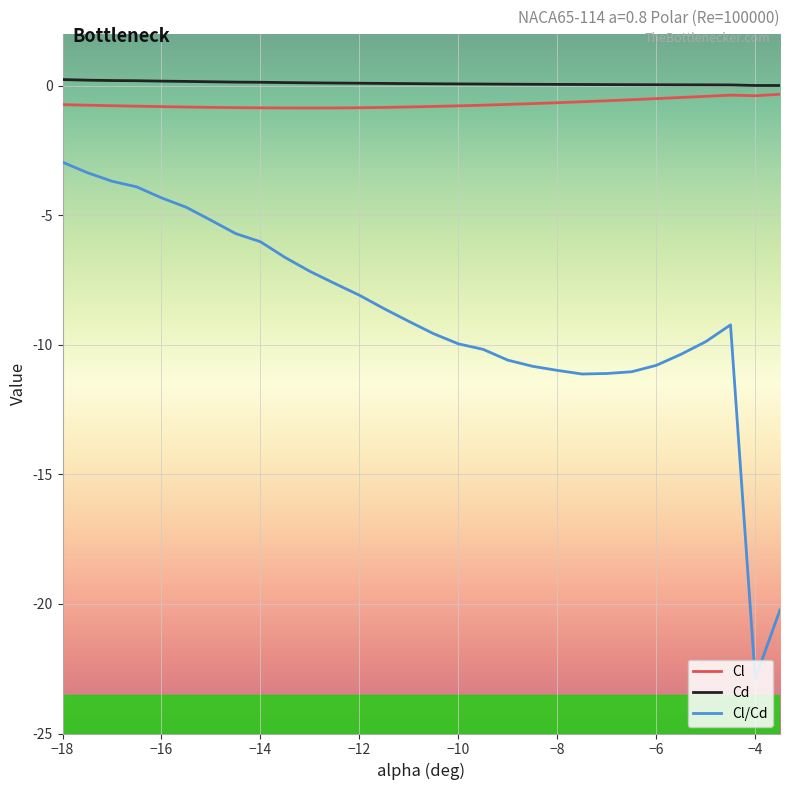

True or false: Cl/Cd and Cd cross at least once.

False